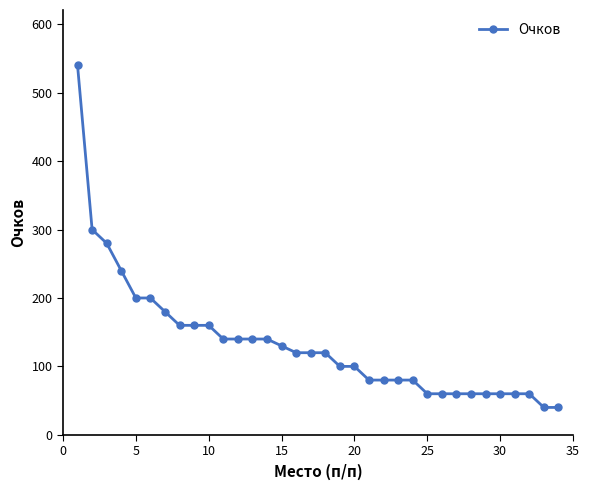

What is the sum of all values?

4550